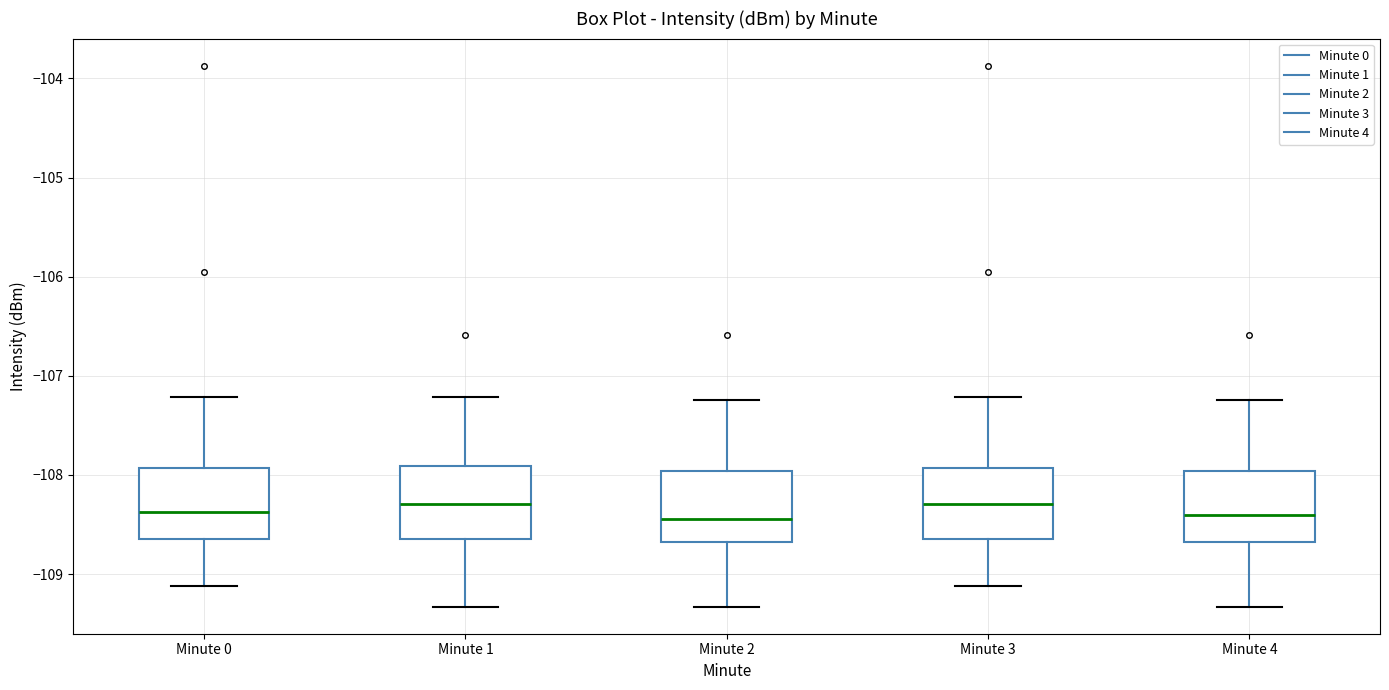

Reading left to right, read every box against the y-axis: the position of its median line, the range the box covers, and the ends of its whiskers. The values are not printed on the chart, so give them approximately, as read against the axis.

Minute 0: median -108.4, box -108.6 to -107.9, whiskers -109.1 to -107.2
Minute 1: median -108.3, box -108.6 to -107.9, whiskers -109.3 to -107.2
Minute 2: median -108.4, box -108.7 to -108.0, whiskers -109.3 to -107.2
Minute 3: median -108.3, box -108.6 to -107.9, whiskers -109.1 to -107.2
Minute 4: median -108.4, box -108.7 to -108.0, whiskers -109.3 to -107.2